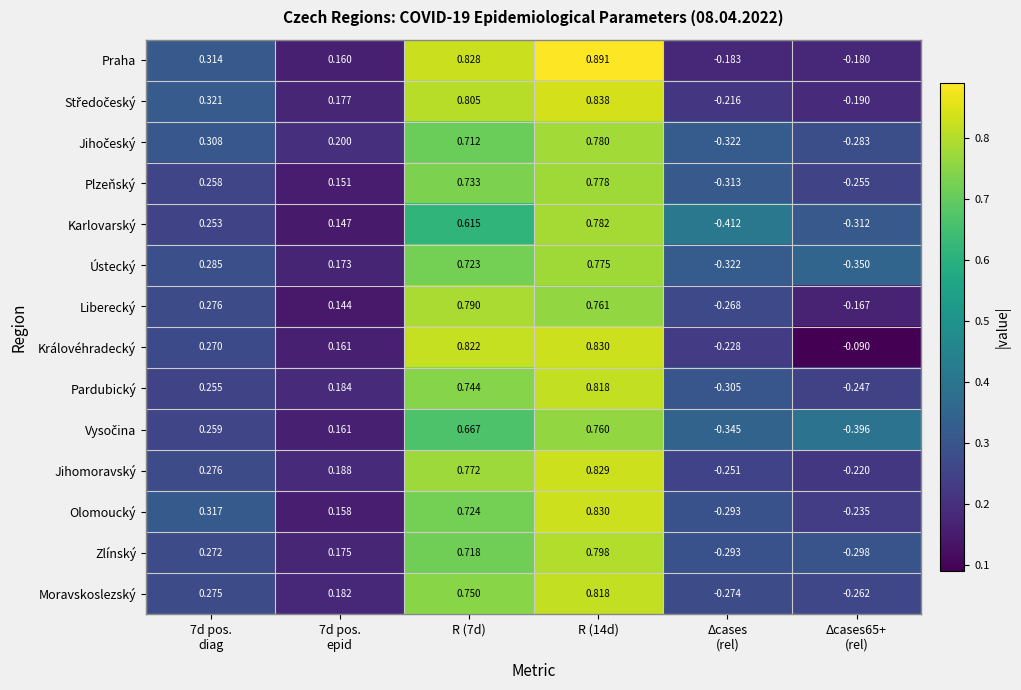

Which series has the largest total across all categories?

Praha